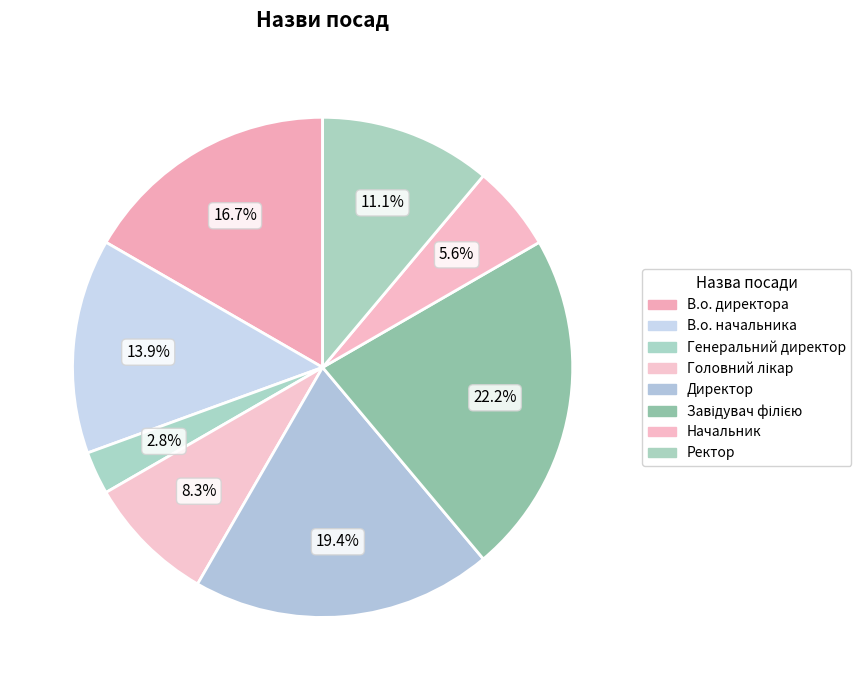

Does any single category account for the majority?

No